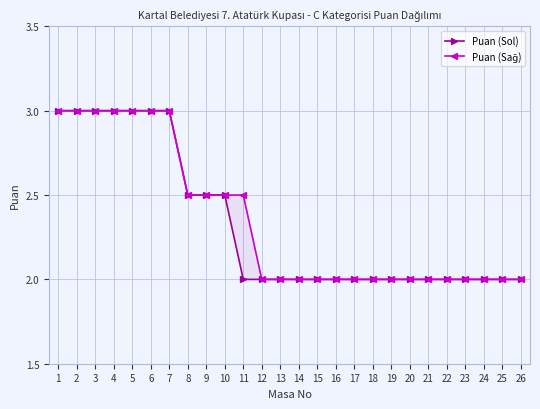

What is the greatest value displayed?

3.0